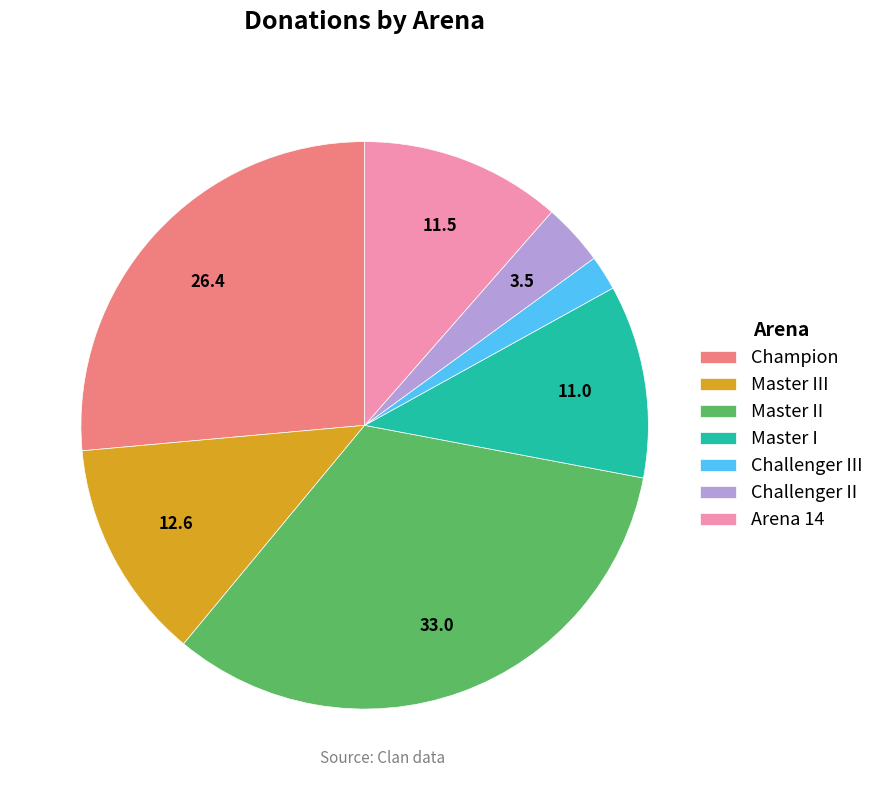

Between Challenger II and Champion, which is larger?

Champion